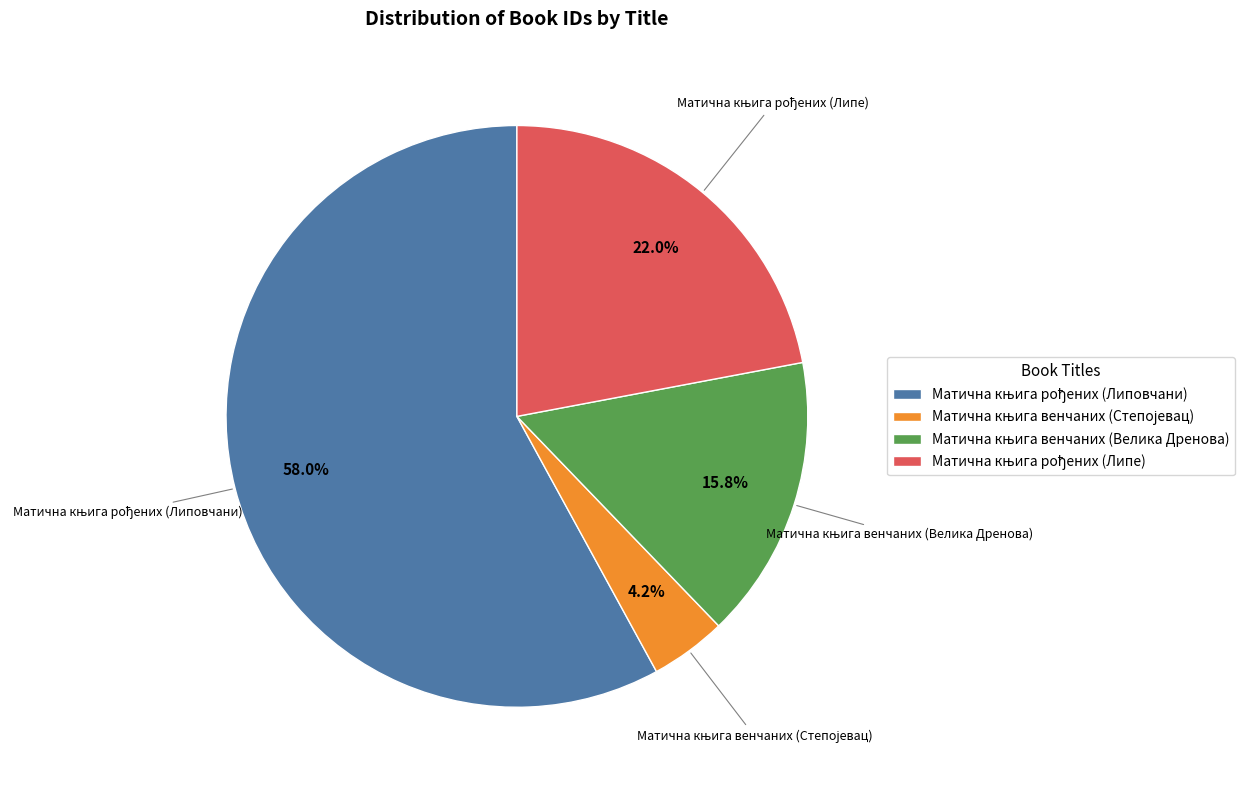

To the nearest percent, what is the difference between the largest and smallest slice percentages?

54%